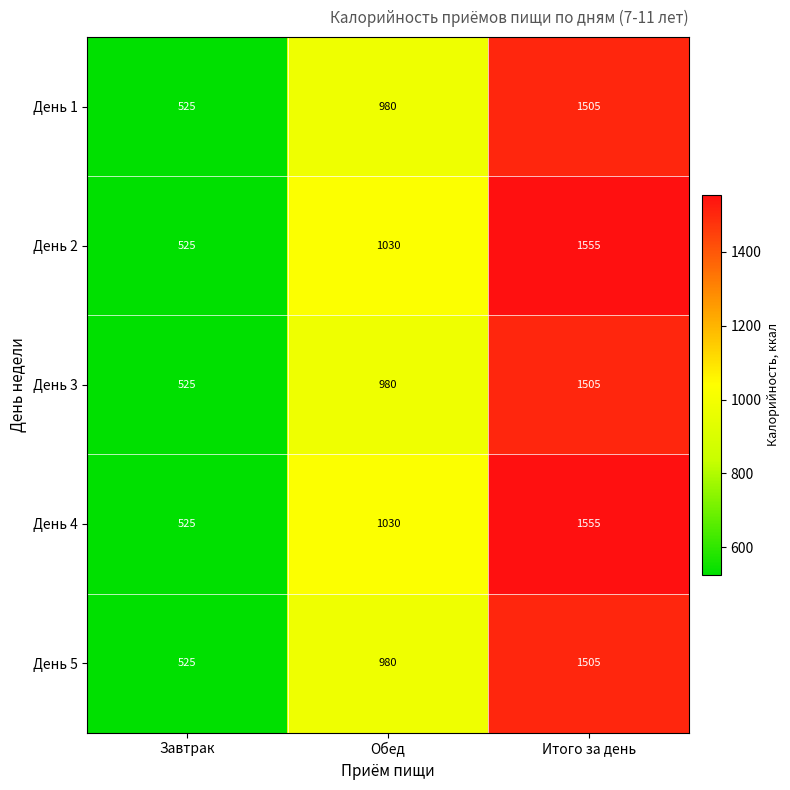

At which category is the sum across all series the highest?

Итого за день